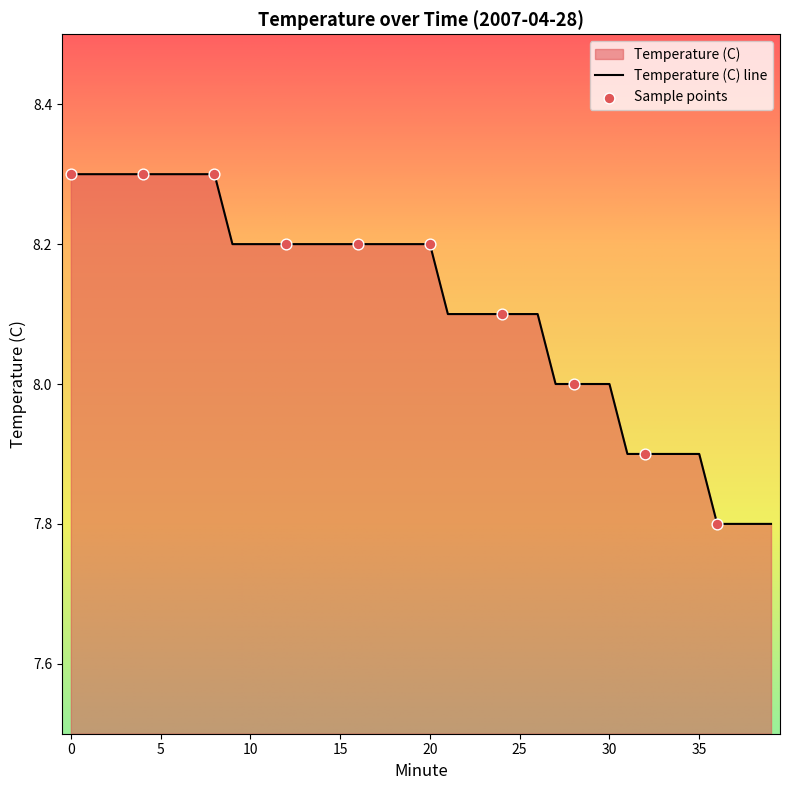

Approximately how many times larger is the value at 31 compared to 33?

1.0